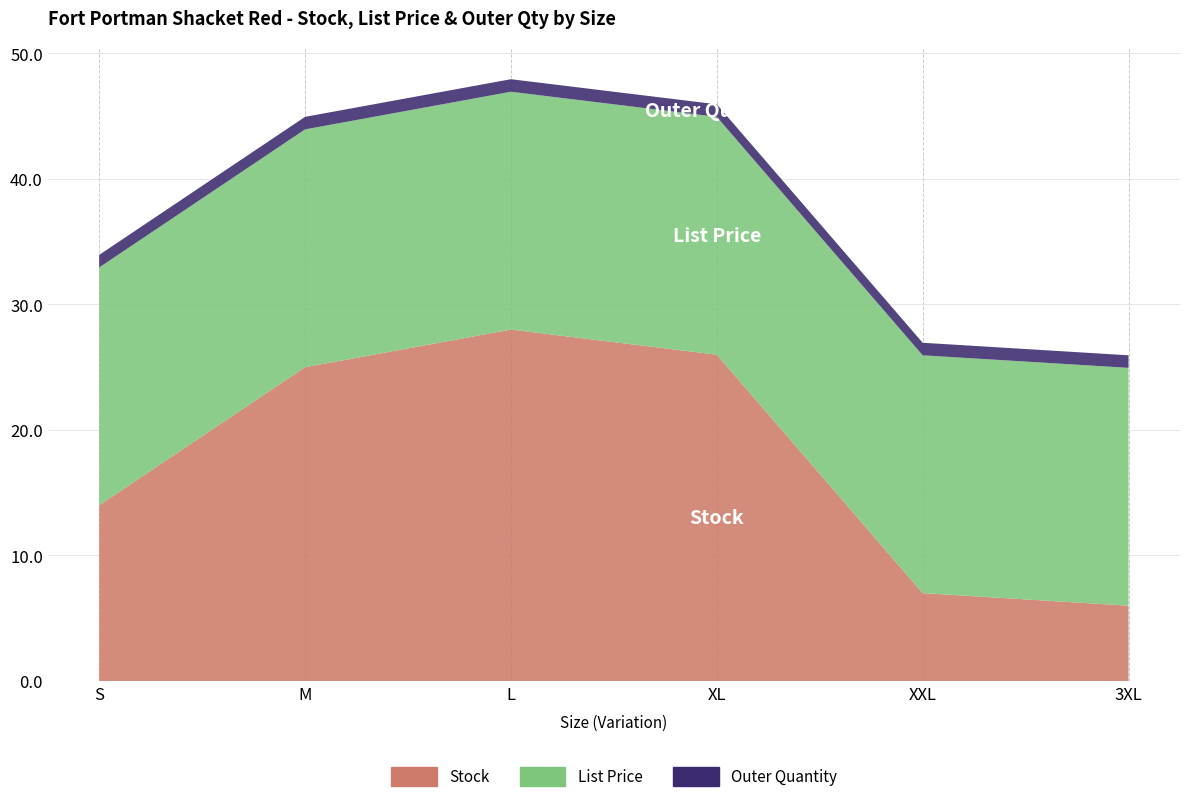

Reading left to right, transcribe all the data shown in this chart.

Stock: 14.0	25.0	28.0	26.0	7.0	6.0
List Price: 18.9	18.9	18.9	18.9	18.9	18.9
Outer Quantity: 1.0	1.0	1.0	1.0	1.0	1.0